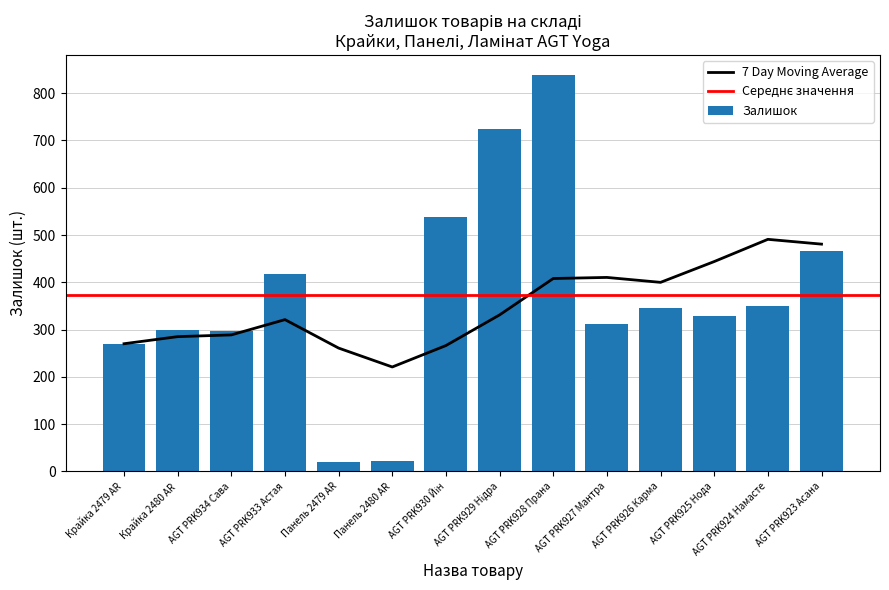

Rank the categories by value from highest to lowest.

AGT PRK928 Прана, AGT PRK929 Нідра, AGT PRK930 Йін, AGT PRK923 Асана, AGT PRK933 Астая, AGT PRK924 Намасте, AGT PRK926 Карма, AGT PRK925 Нода, AGT PRK927 Мантра, Крайка 2480 AR, AGT PRK934 Сава, Крайка 2479 AR, Панель 2480 AR, Панель 2479 AR